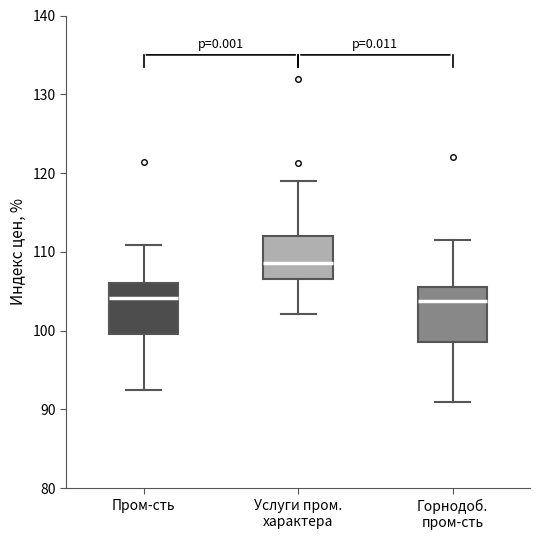

Where is the lower edge of the box for Горнодоб. пром-сть on the y-axis? The values are not printed on the chart, so give them approximately, as read against the axis.

99